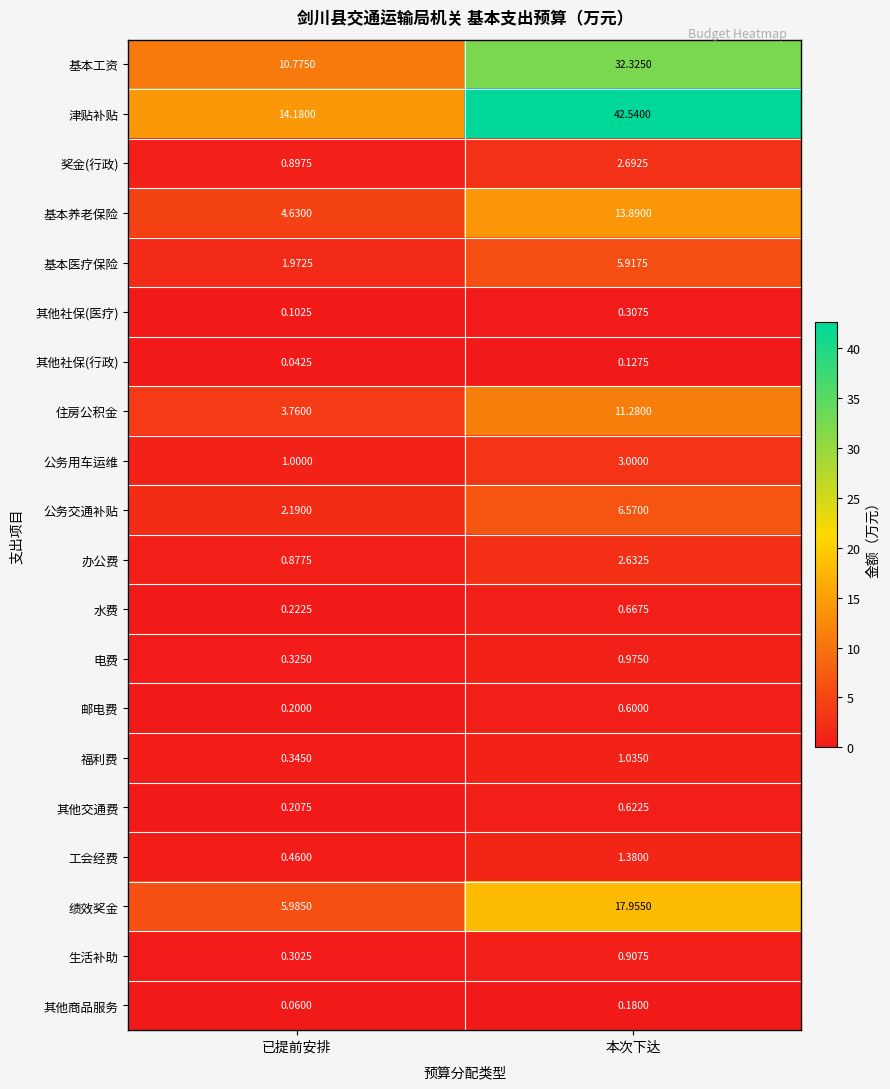

Is the value of 办公费 at 本次下达 greater than the value of 其他社保(医疗) at 已提前安排?

Yes